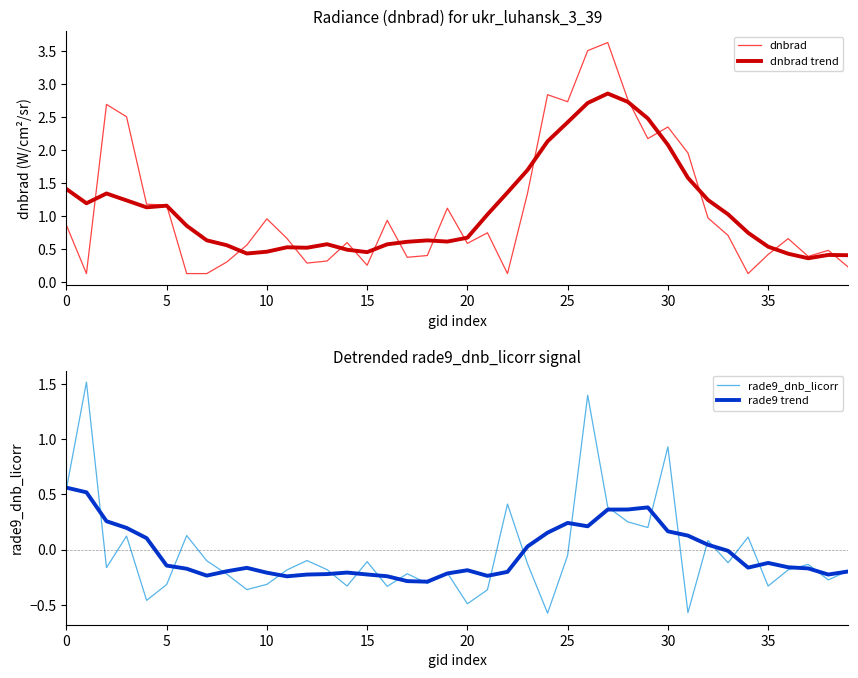

What is the spread (max minus min) of values at 21?

1.4